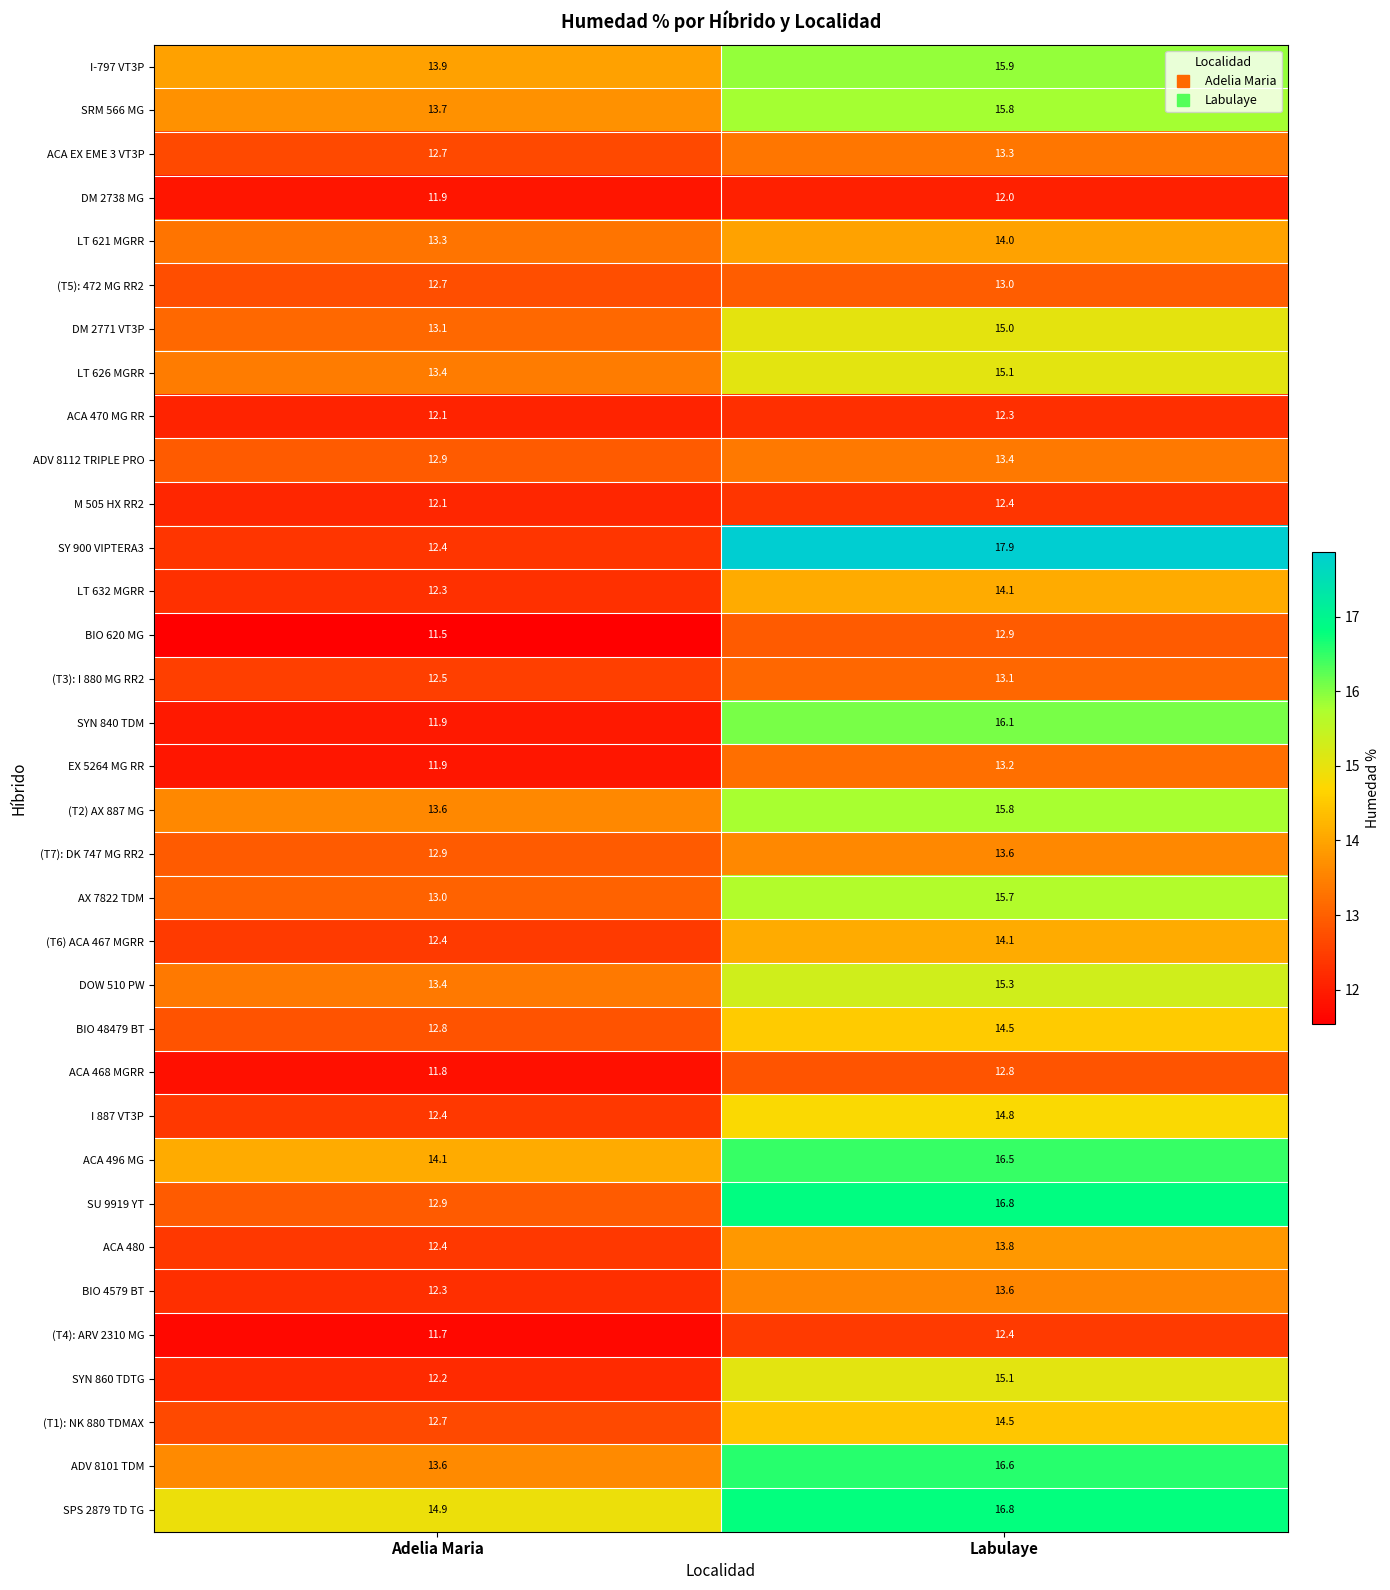

How many data points does each series have?

2